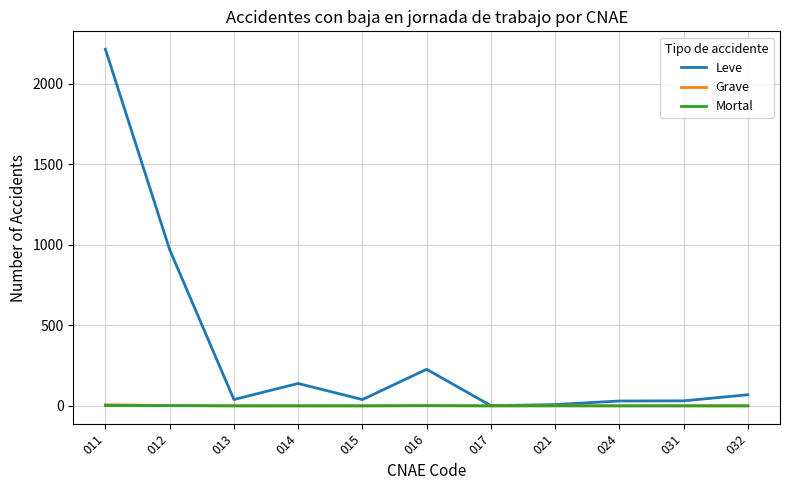

Which series has the largest total across all categories?

Leve